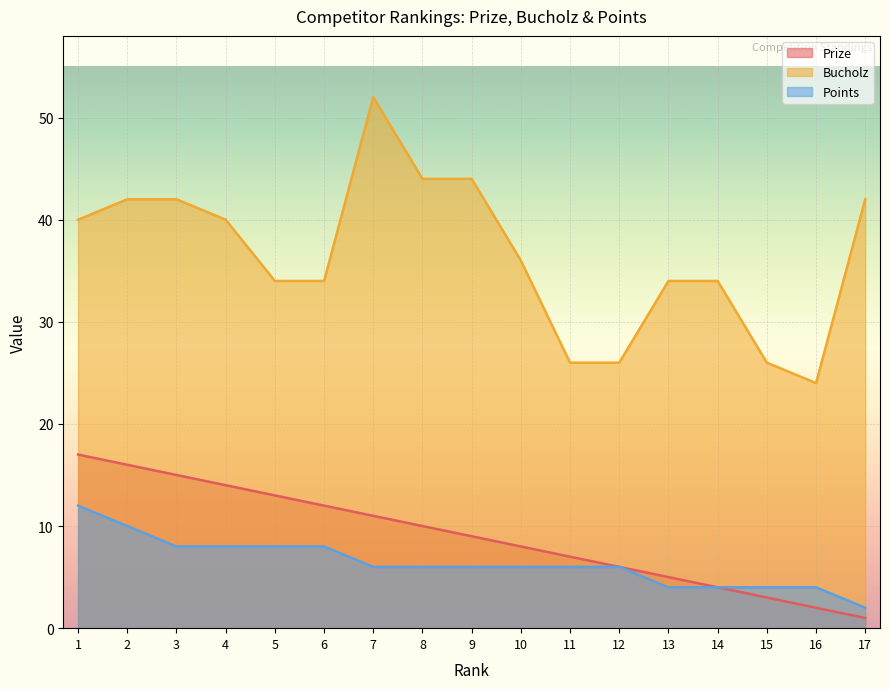

Reading right to left, extract all data points from this chart.

Prize: 1	2	3	4	5	6	7	8	9	10	11	12	13	14	15	16	17
Bucholz: 42	24	26	34	34	26	26	36	44	44	52	34	34	40	42	42	40
Points: 2	4	4	4	4	6	6	6	6	6	6	8	8	8	8	10	12